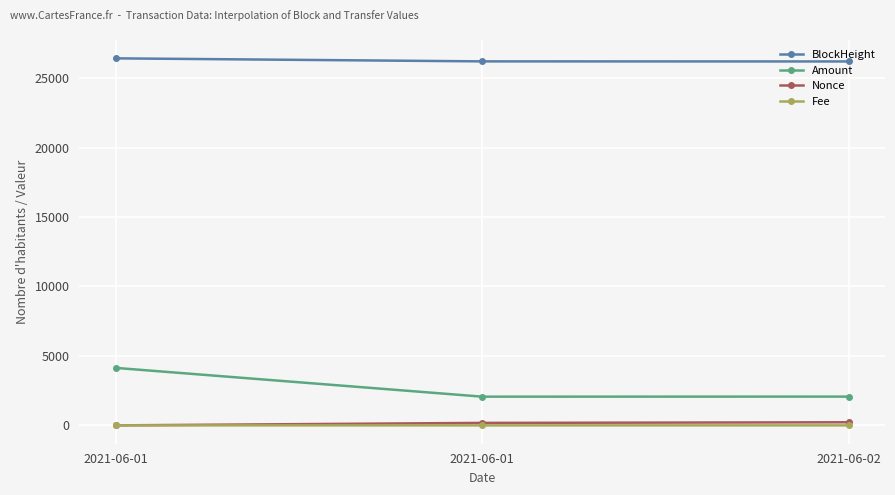

What is the approximate value of Nonce at 2021-06-02?

223.0